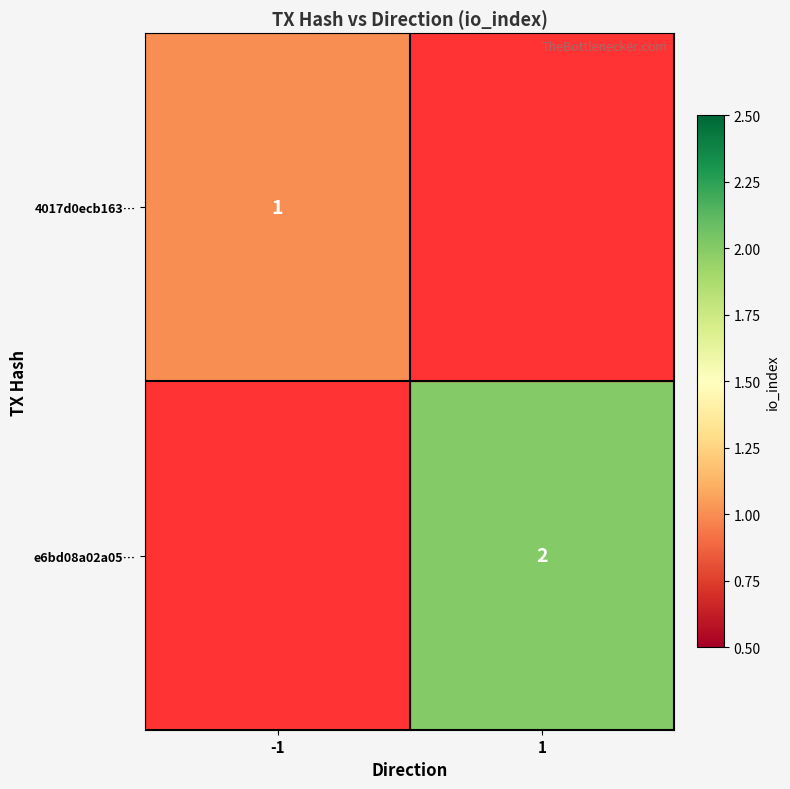

Which has a higher value, -1 or 1?

1